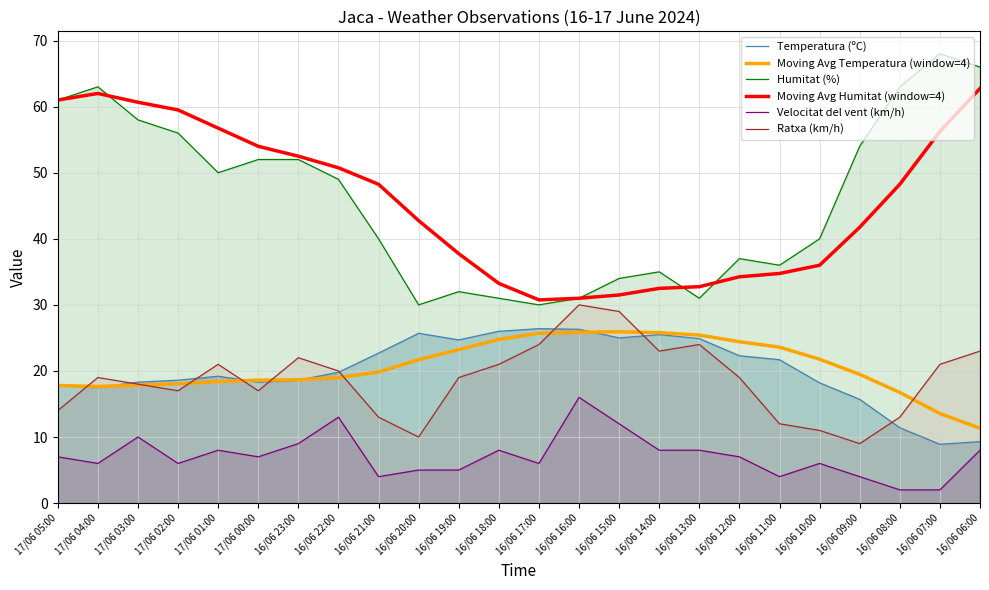

At which category does Velocitat del vent (km/h) reach its first local peak?

17/06 03:00